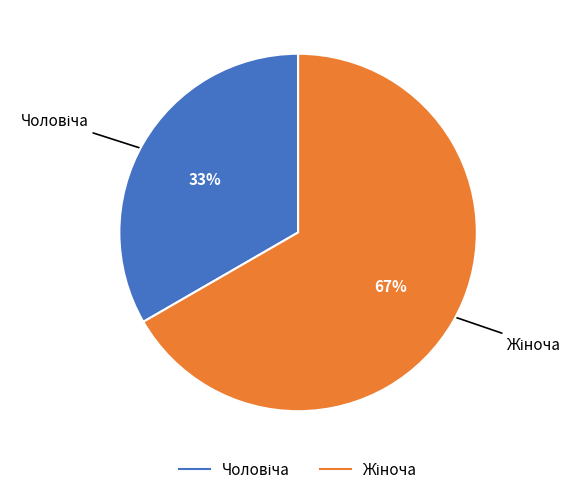

How many segments does this pie chart have?

2